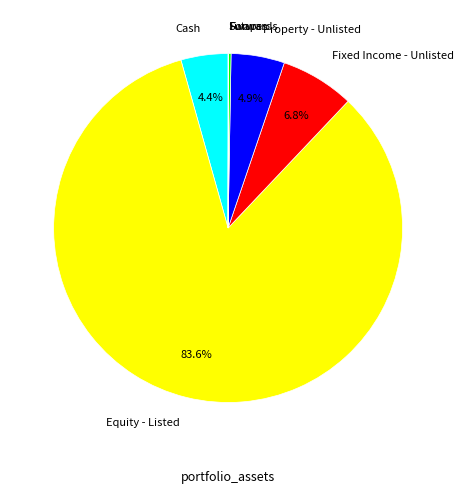

Is there a majority slice in this chart?

Yes